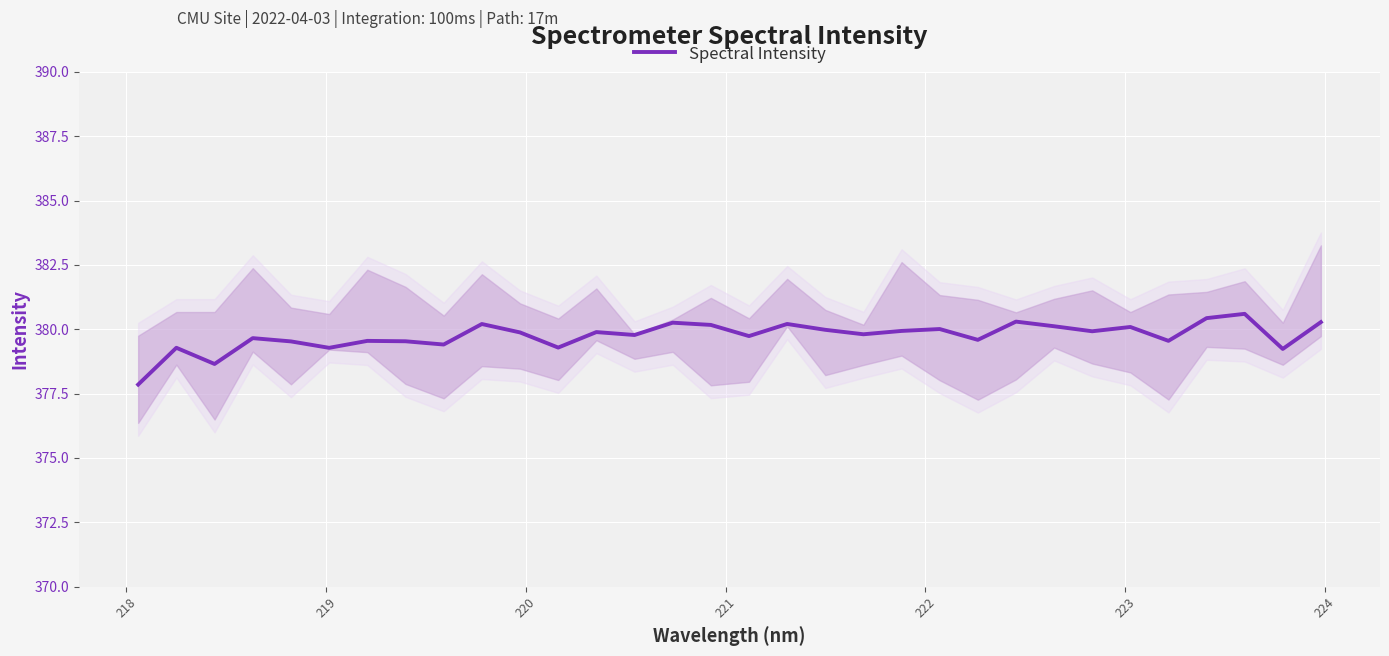

Is this an area chart (filled region under the line)?

No